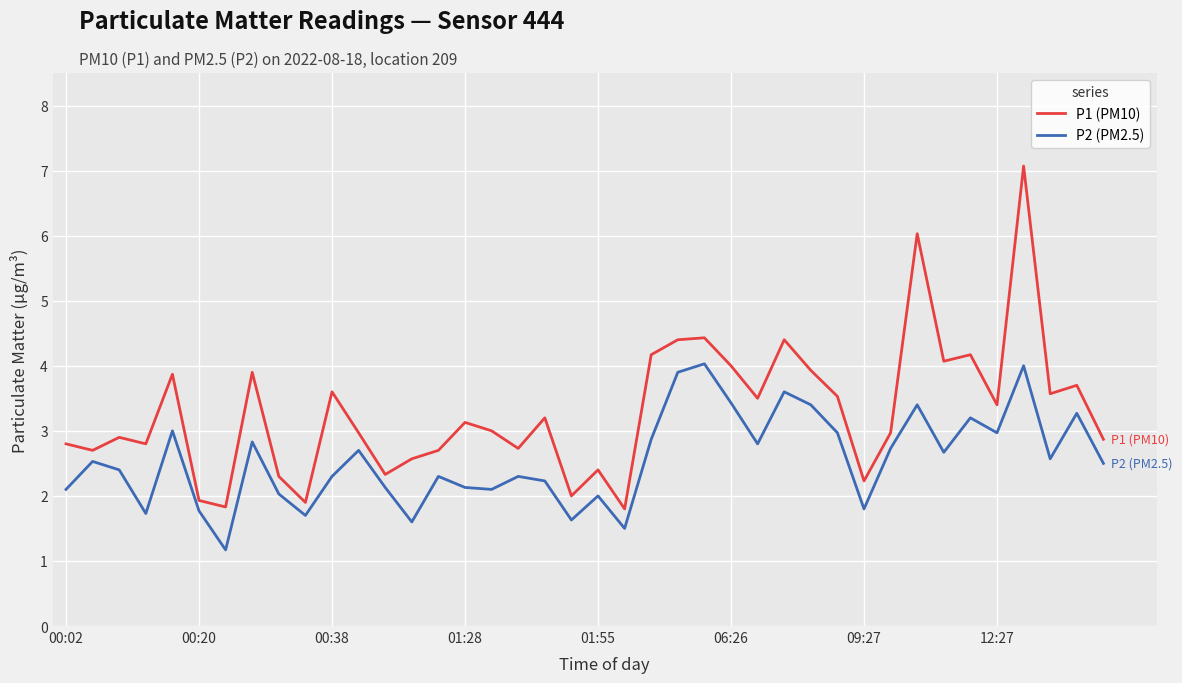

True or false: P2 (PM2.5) and P1 (PM10) intersect in this chart.

False